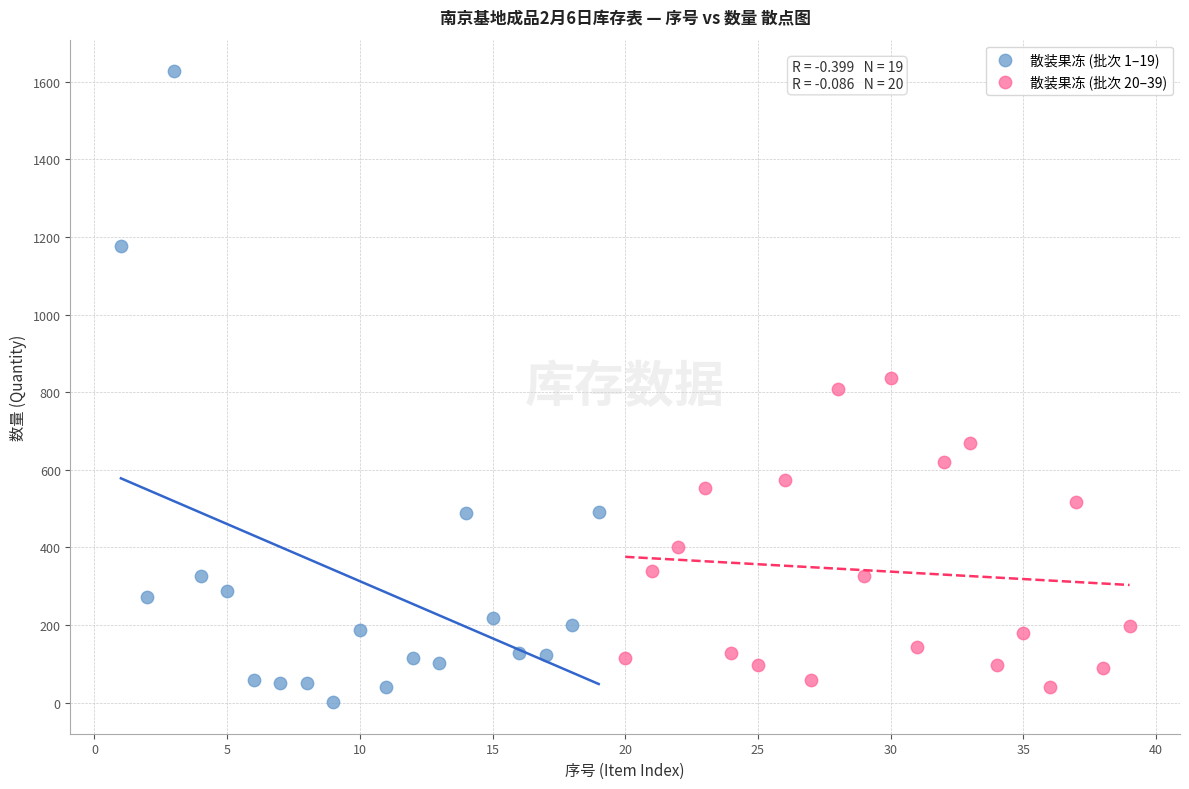

Which series has the largest Y range (max minus min)?

散装果冻 (批次 1–19)